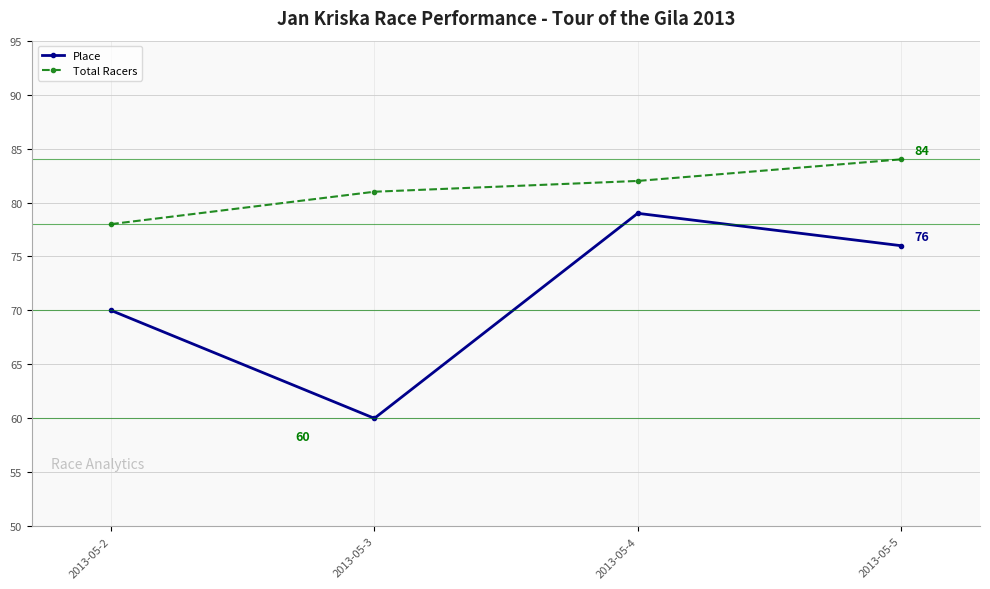

What is the sum of all Place values?

285